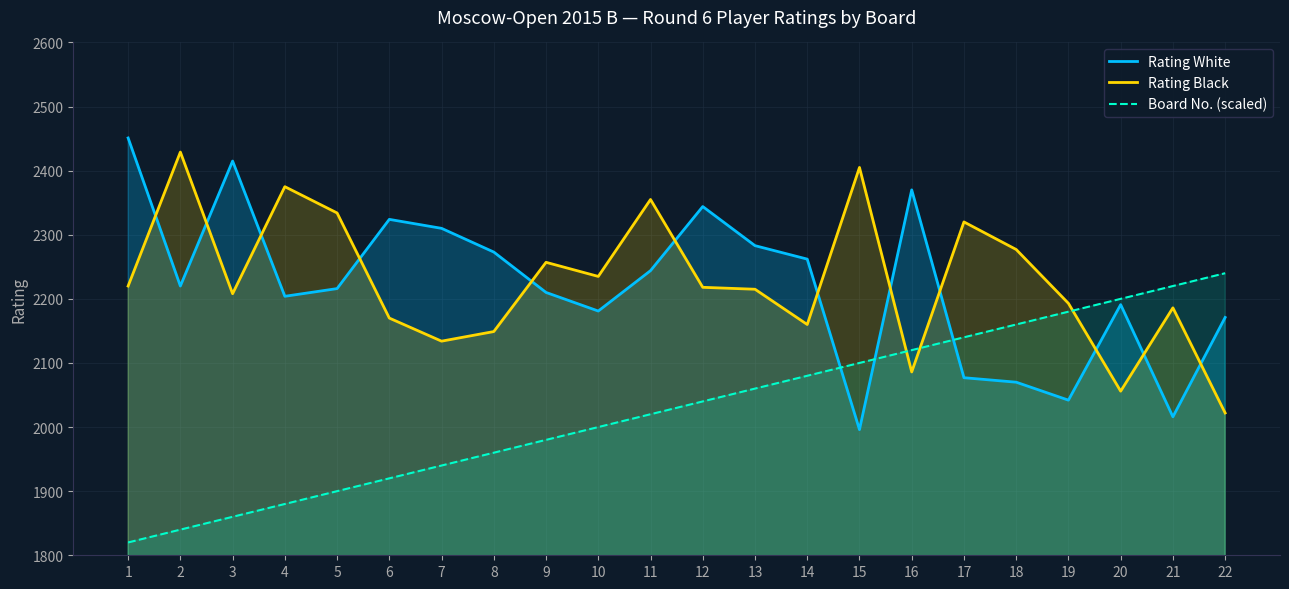

At which category is the sum across all series the highest?

11